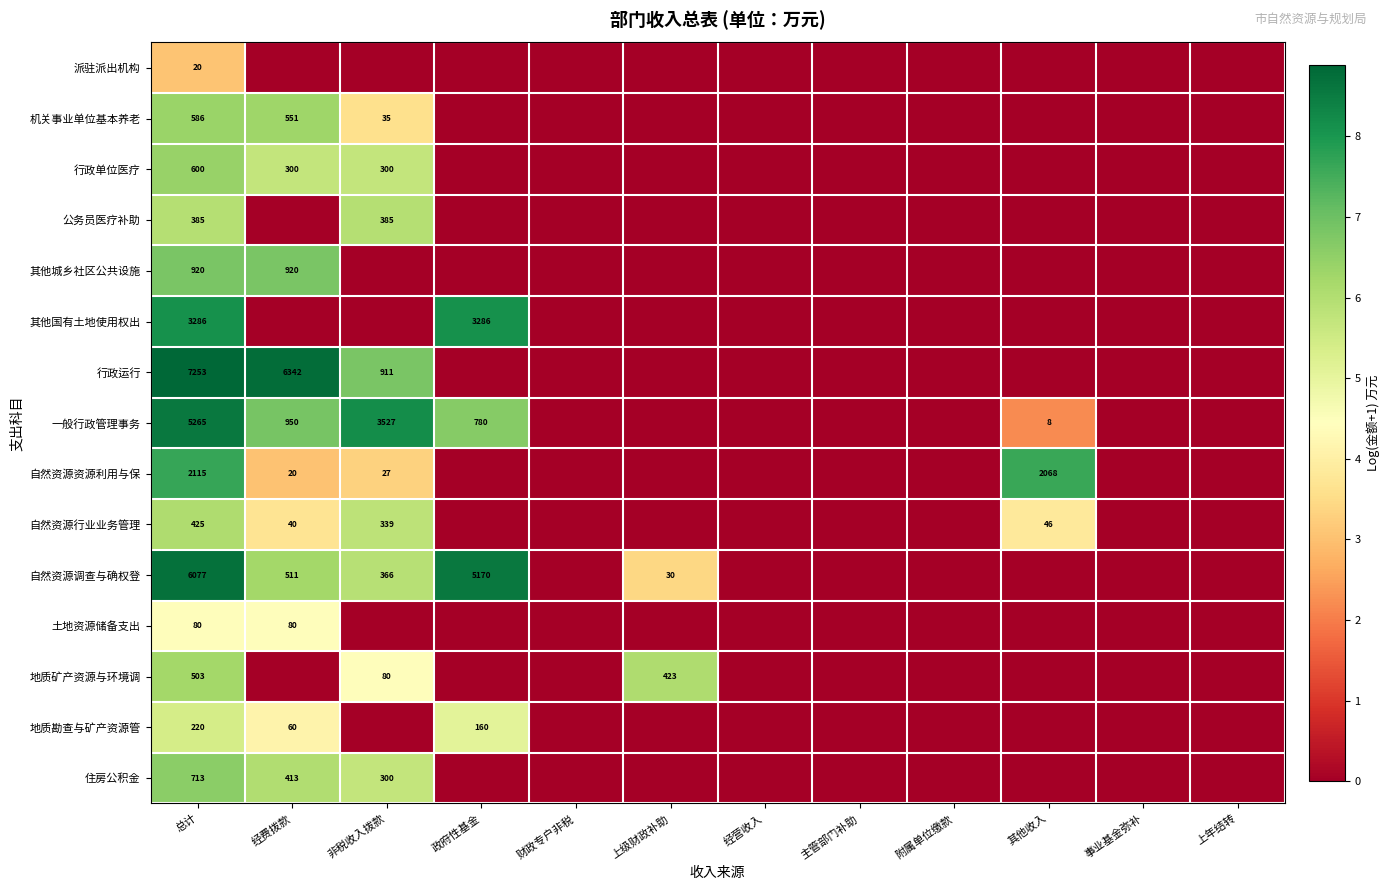

Is it true that 机关事业单位基本养老 equals 586 at 总计?

True